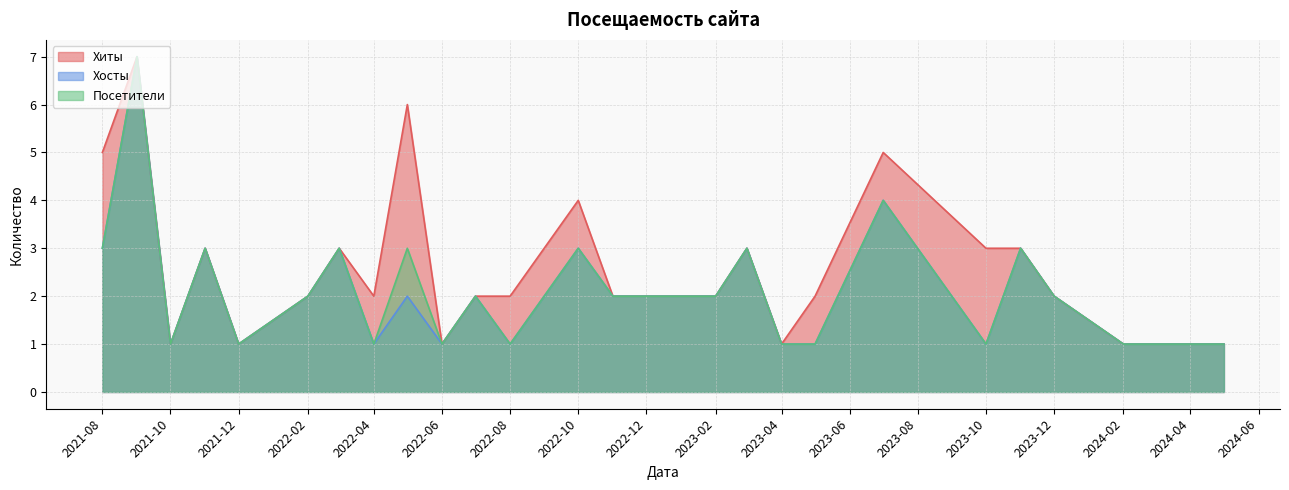

True or false: Посетители has a value of 2 at 2023-10.

False